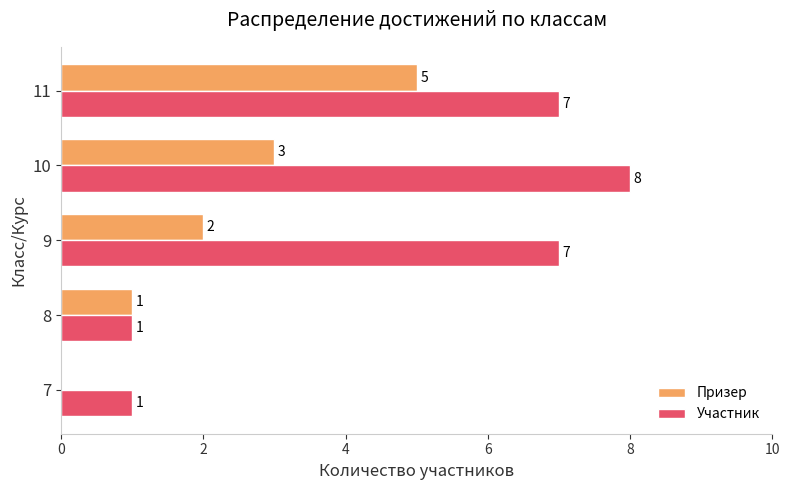

Which category has the highest value in the Участник series?

10